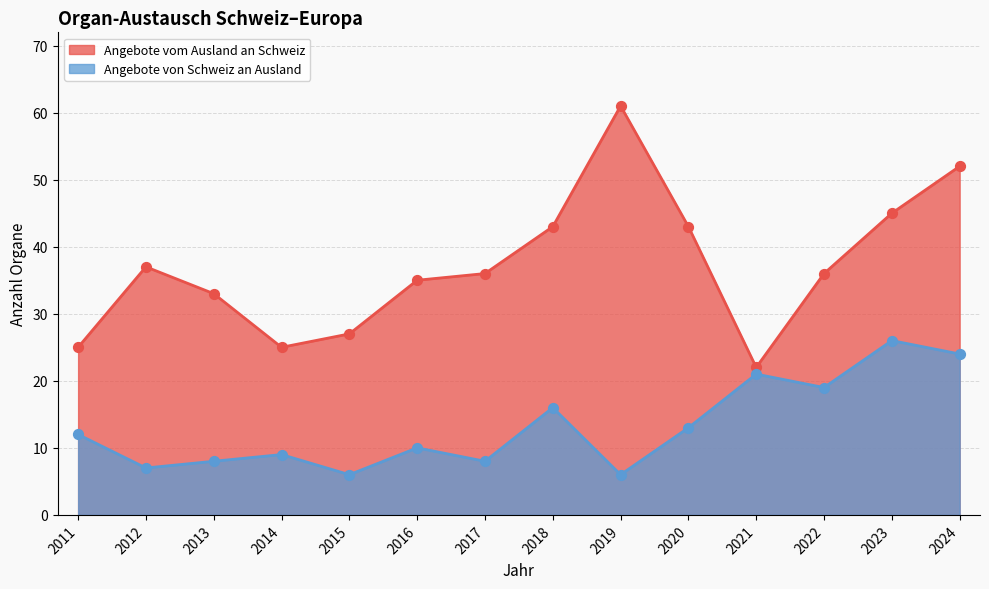

What is the total value across all series at 2011?

37